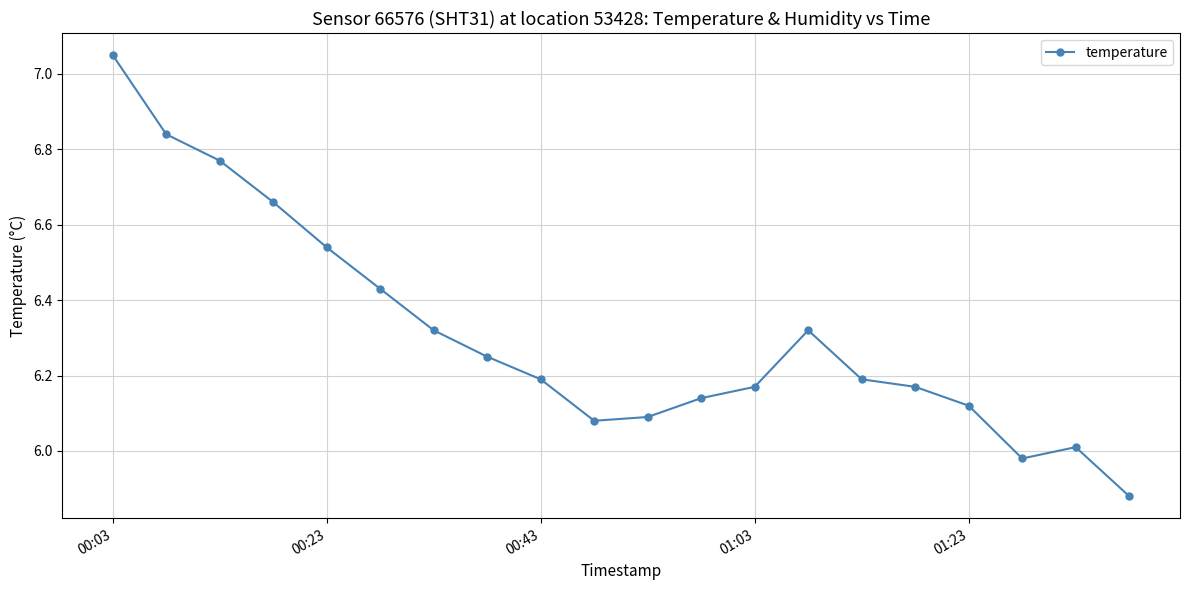

How many lines are shown in the chart?

1